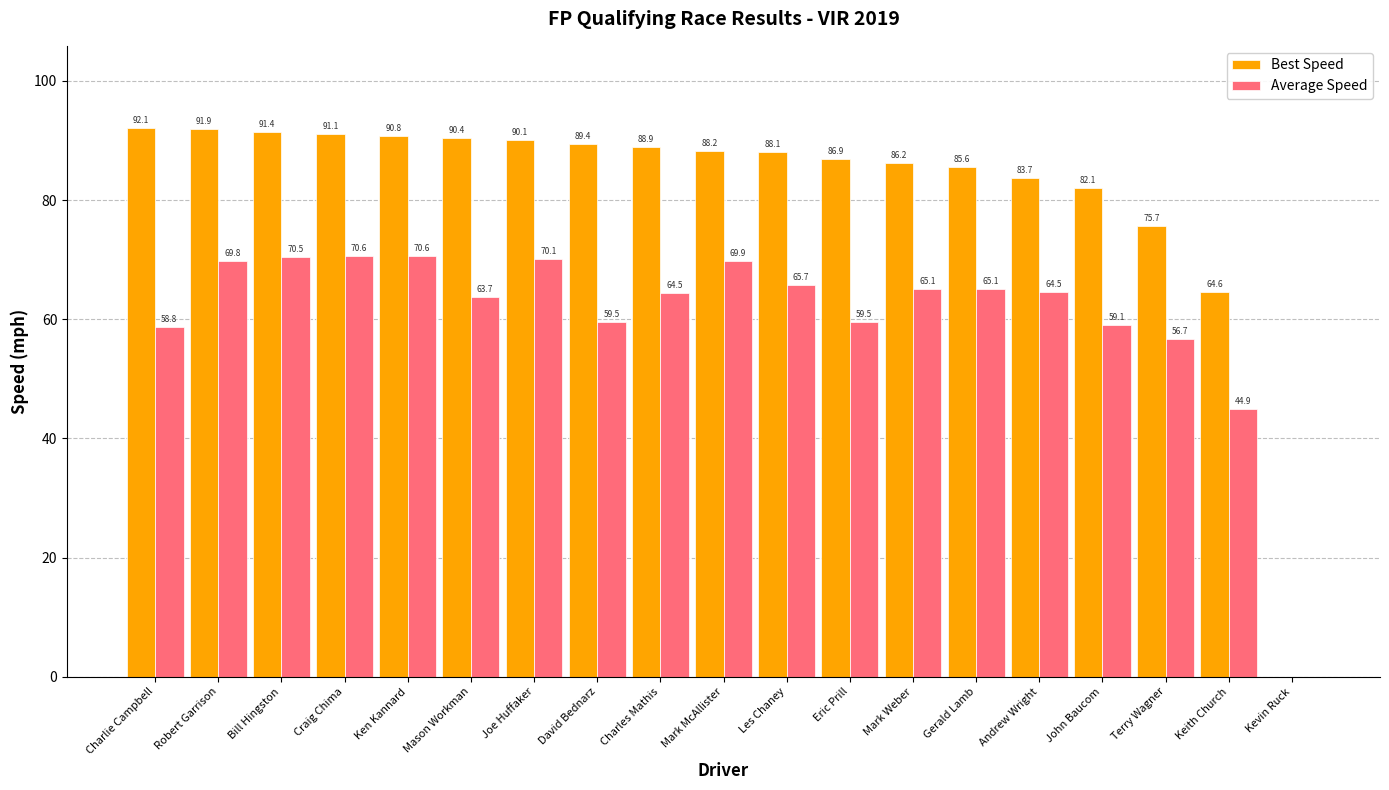

Where does the Average Speed series first go above 64?

Robert Garrison